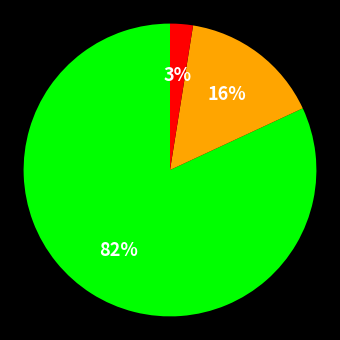

To the nearest percent, what is the average slice percentage?

33%